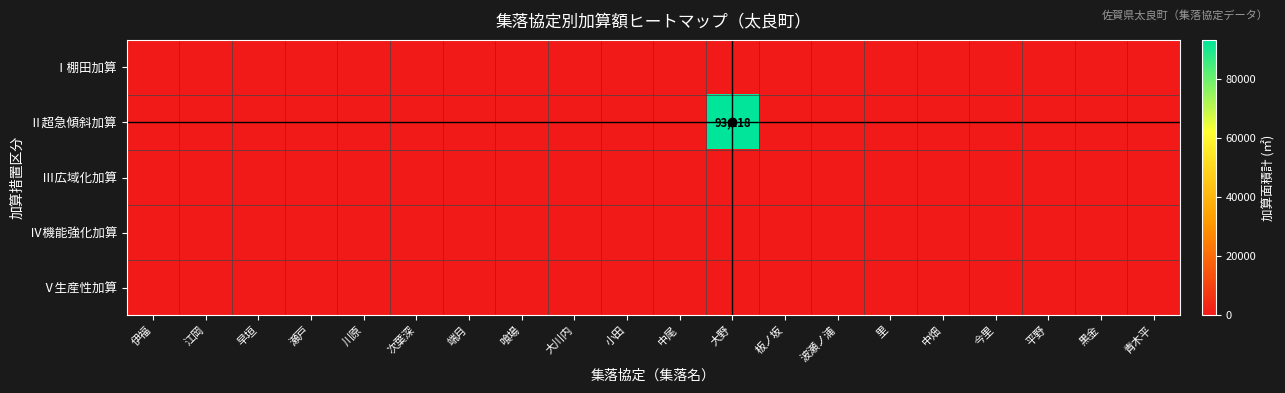

At which category is the sum across all series the highest?

大野